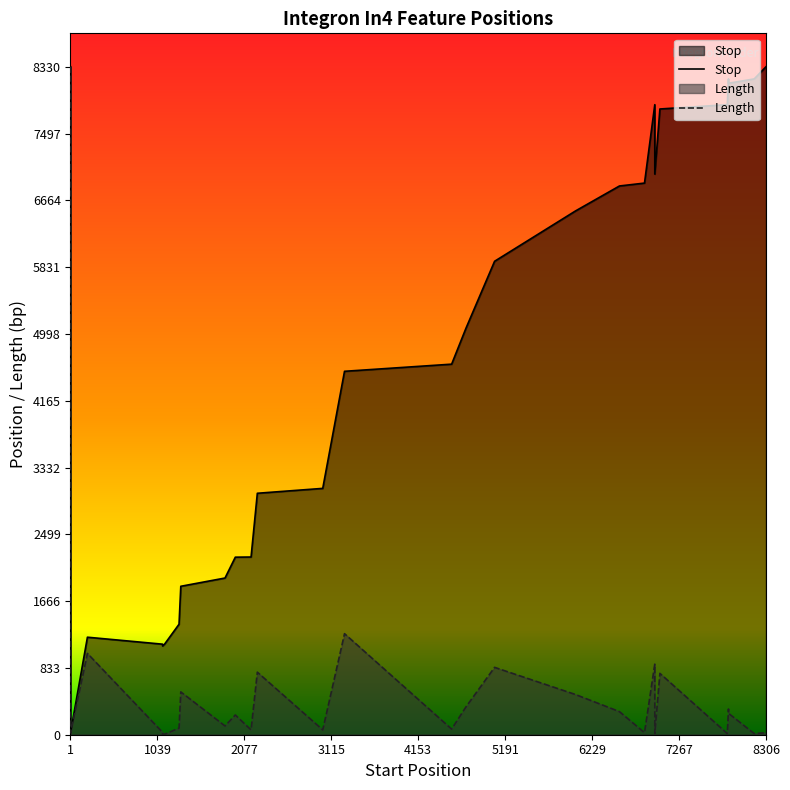

True or false: Stop and Length cross at least once.

False